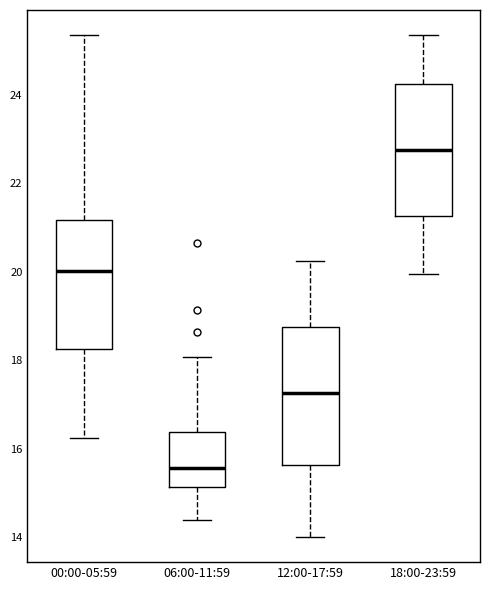

Reading left to right, read every box against the y-axis: the position of its median line, the range the box covers, and the ends of its whiskers. The values are not printed on the chart, so give them approximately, as read against the axis.

00:00-05:59: median 20.0, box 18.2 to 21.2, whiskers 16.2 to 25.4
06:00-11:59: median 15.6, box 15.2 to 16.4, whiskers 14.4 to 18.0
12:00-17:59: median 17.2, box 15.6 to 18.8, whiskers 14.0 to 20.2
18:00-23:59: median 22.8, box 21.2 to 24.2, whiskers 20.0 to 25.4